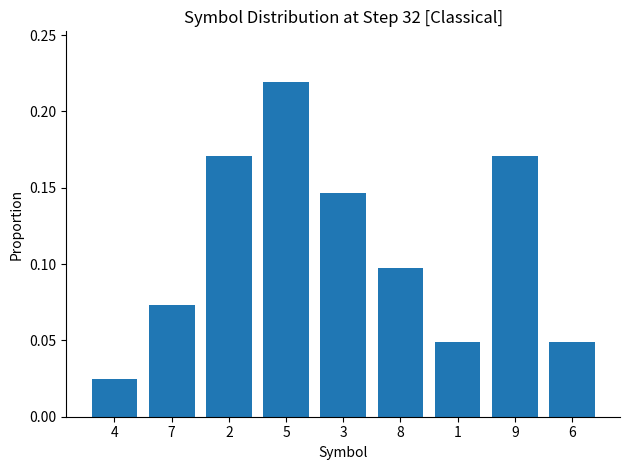

Does the chart contain any negative values?

No